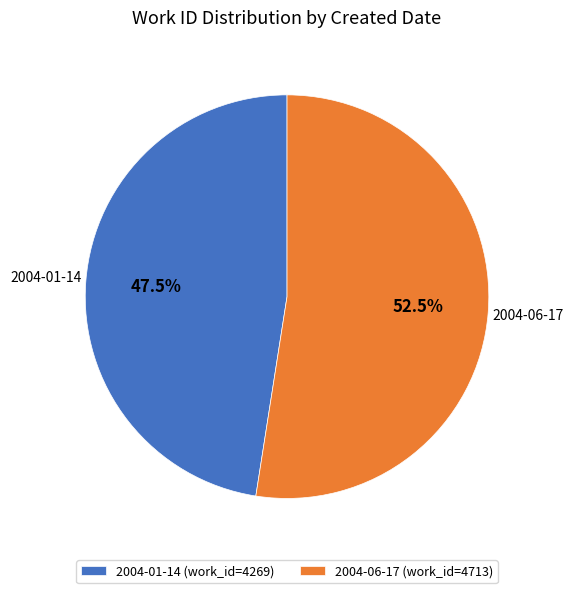

Does 2004-06-17 represent more than half of the total?

Yes